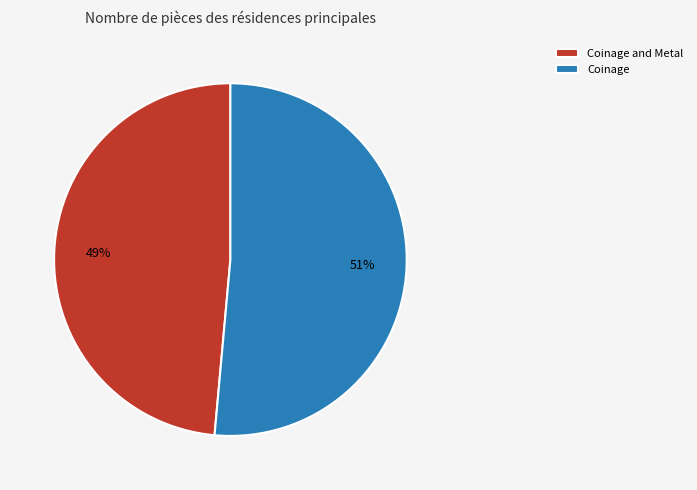

What is the majority slice?

Coinage